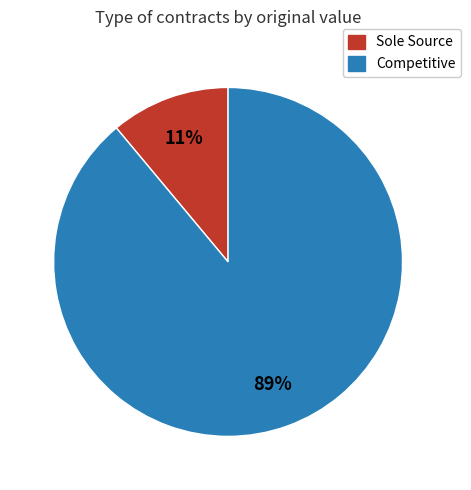

Rank the categories by value from lowest to highest.

Sole Source, Competitive